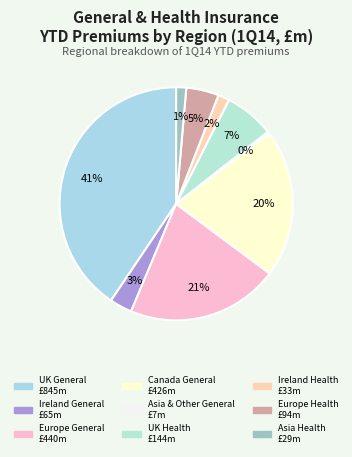

How many segments does this pie chart have?

9